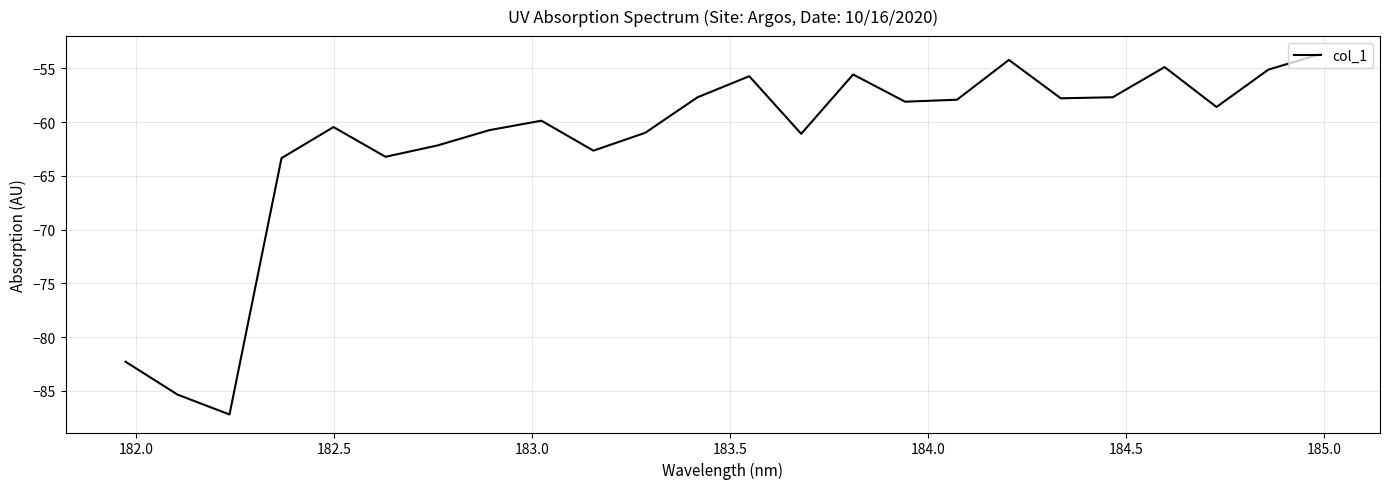

What is the difference between the maximum and minimum values?

33.5